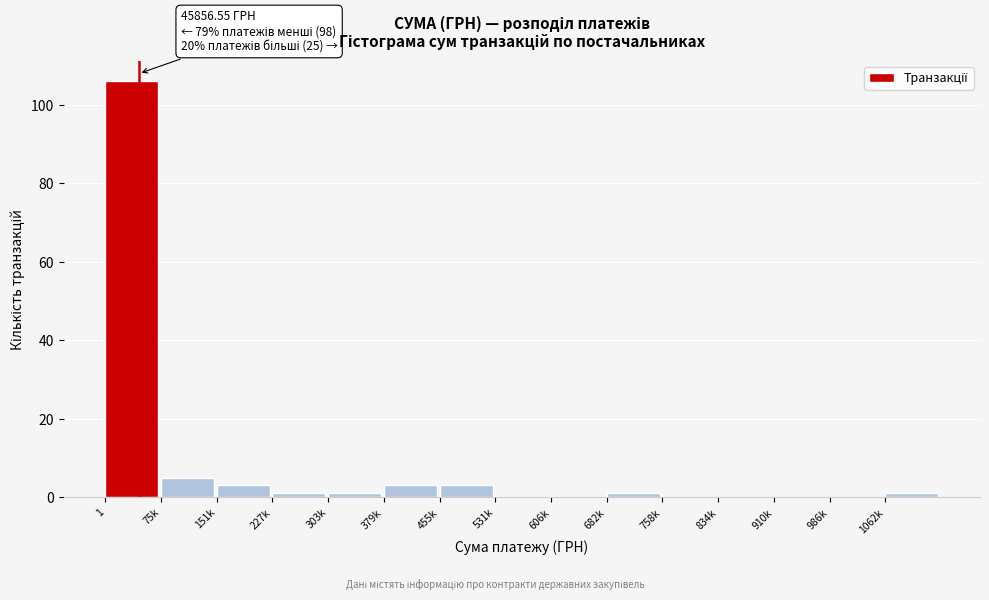

Reading left to right, extract all data points from this chart.

1=106	75k=5	151k=3	227k=1	303k=1	379k=3	455k=3	531k=0	606k=0	682k=1	758k=0	834k=0	910k=0	986k=0	1062k=1